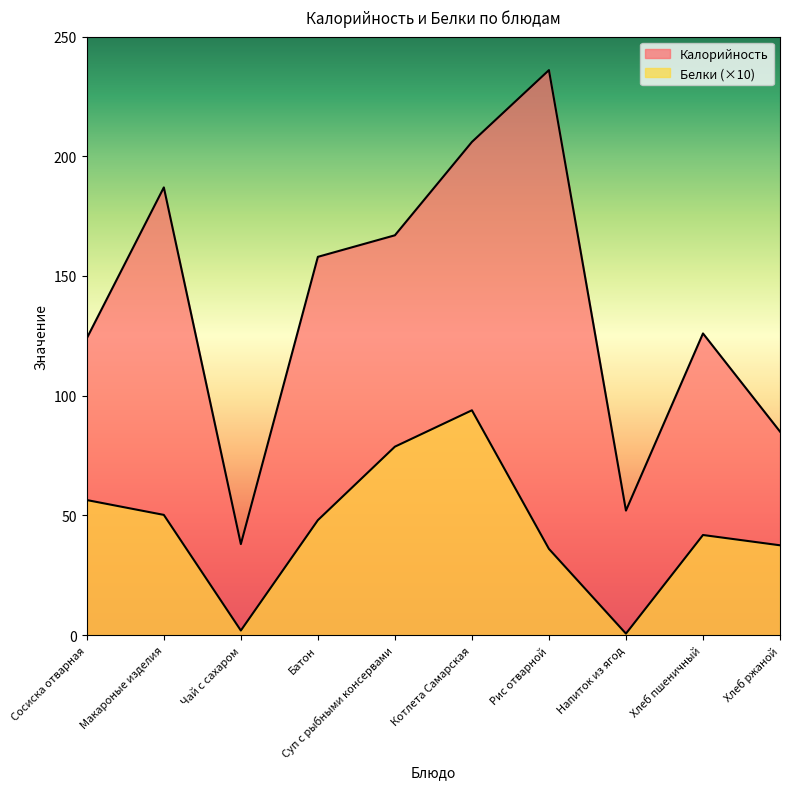

True or false: Калорийность and Белки intersect in this chart.

False